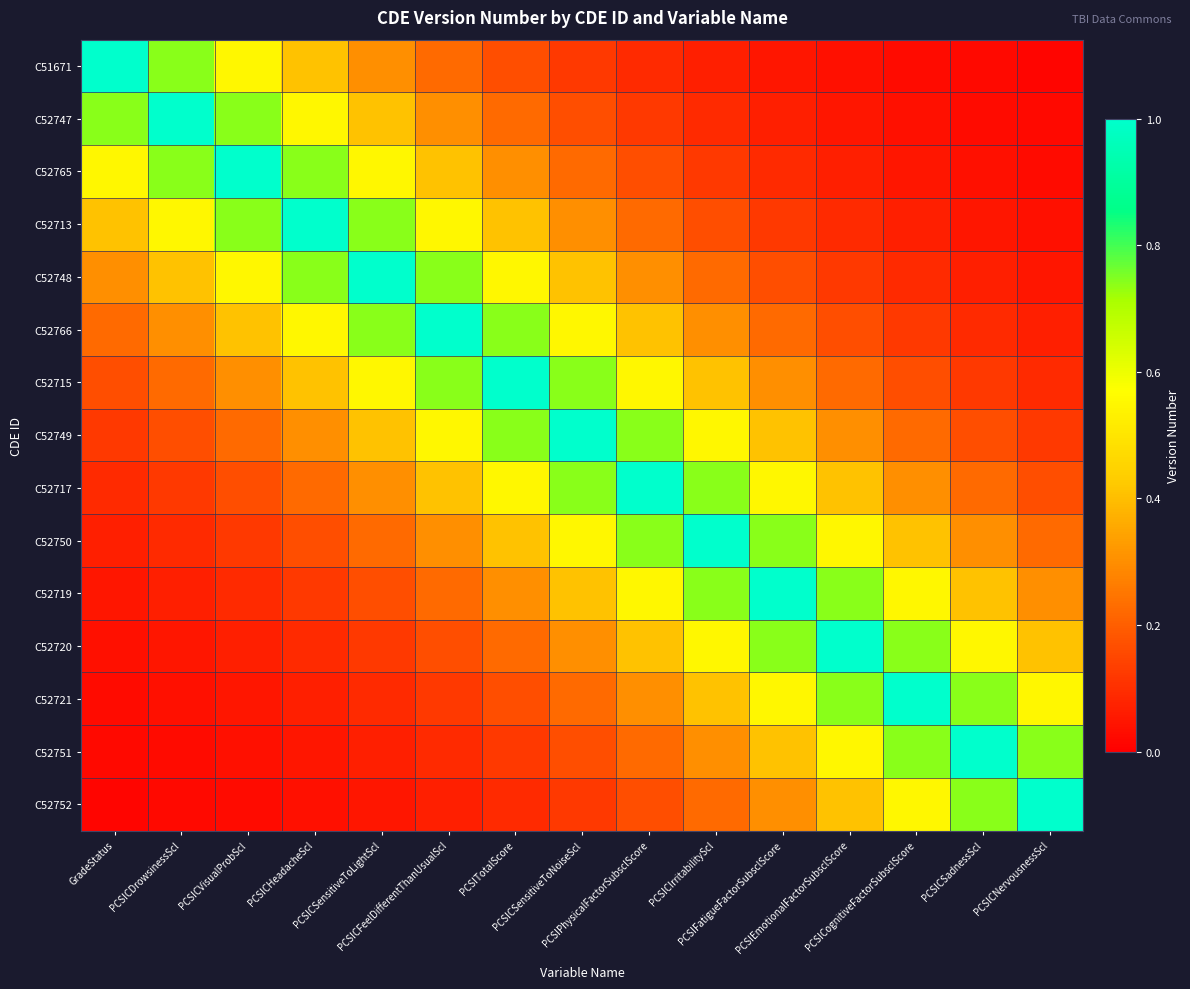

What is the total value across all series at PCSICSensitiveToLightScl?

5.7